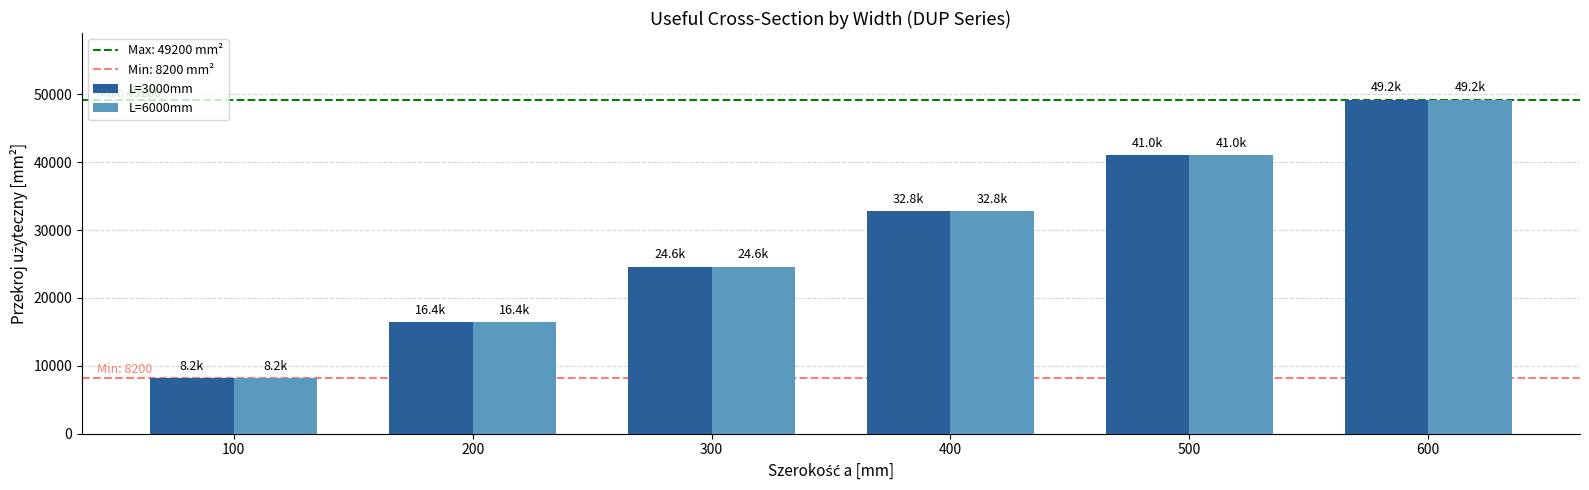

Is it true that L=3000mm equals 12401 at 400?

False